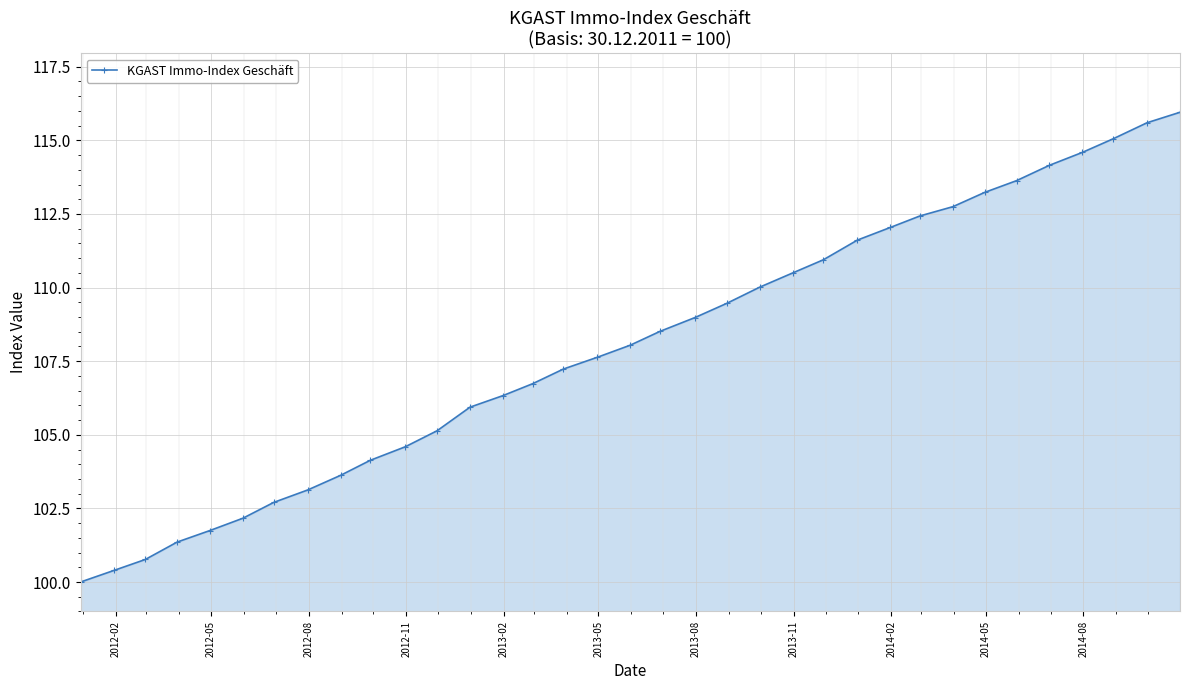

What is the maximum value shown in the chart?

116.0